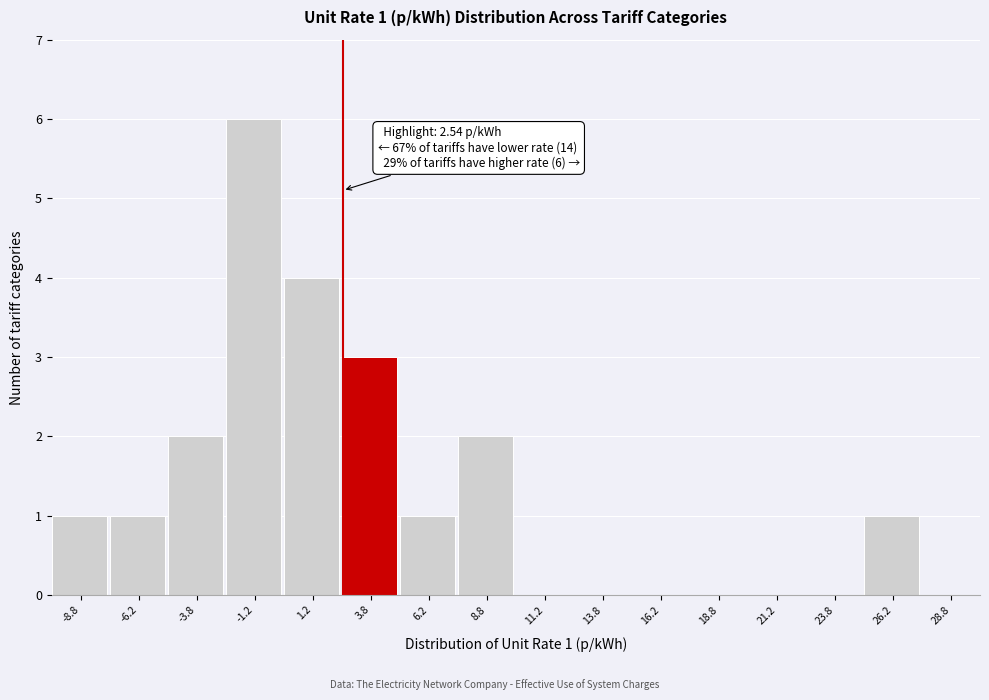

Over which range of the x-axis is the bar tallest?

-2.5 to 0.0